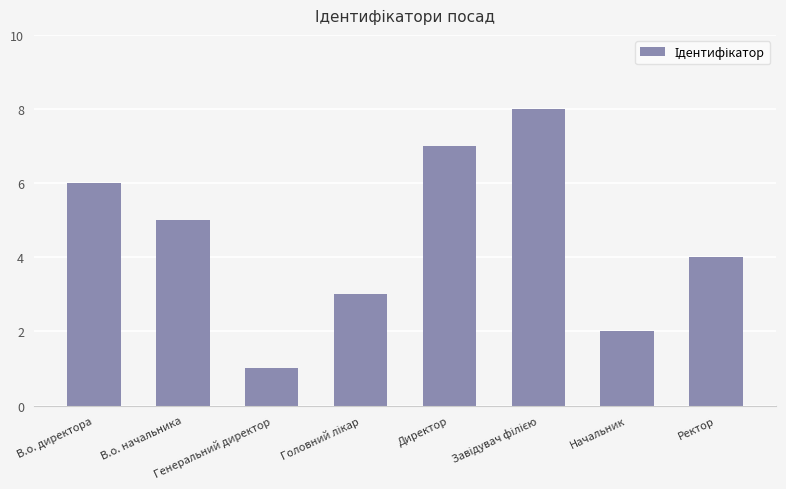

How many series are shown in this chart?

1